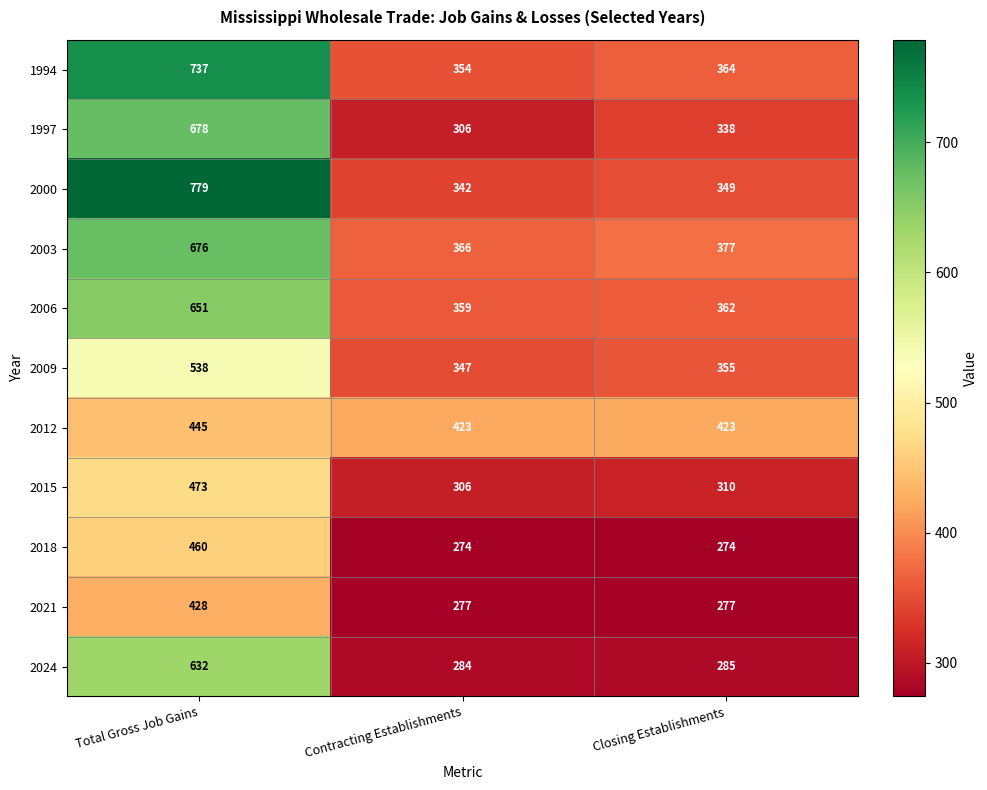

At which category does the chart reach its peak across all series?

Total Gross Job Gains